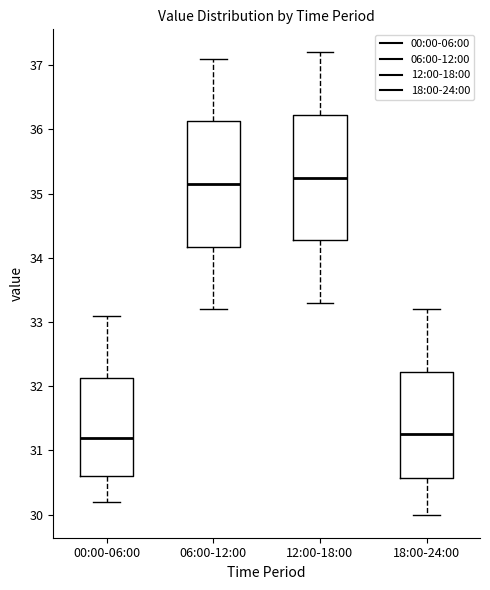

Reading left to right, transcribe this box plot: for each box, give where its median line is, the range the box spans, and where its two whiskers end, as read against the y-axis. The values are not printed on the chart, so give them approximately, as read against the axis.

00:00-06:00: median 31.2, box 30.6 to 32.1, whiskers 30.2 to 33.1
06:00-12:00: median 35.2, box 34.2 to 36.1, whiskers 33.2 to 37.1
12:00-18:00: median 35.3, box 34.3 to 36.2, whiskers 33.3 to 37.2
18:00-24:00: median 31.3, box 30.6 to 32.2, whiskers 30.0 to 33.2